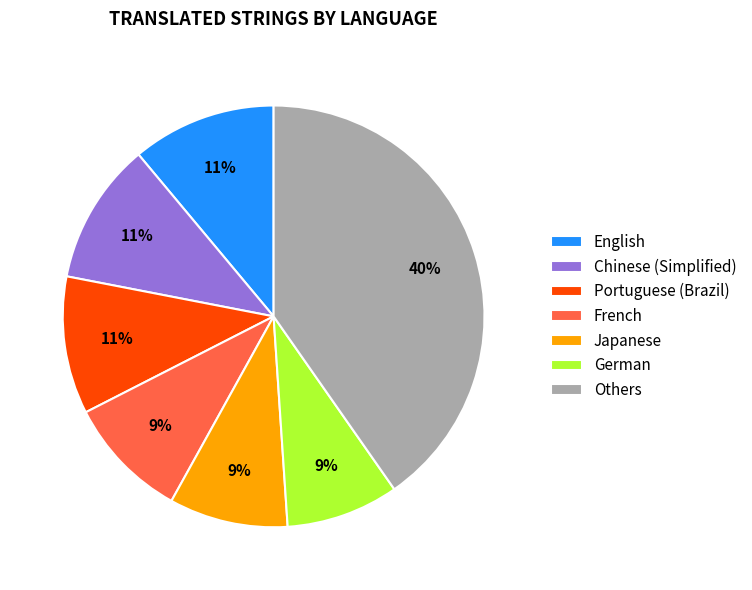

The Portuguese (Brazil) slice represents 20% of the pie. True or false?

False